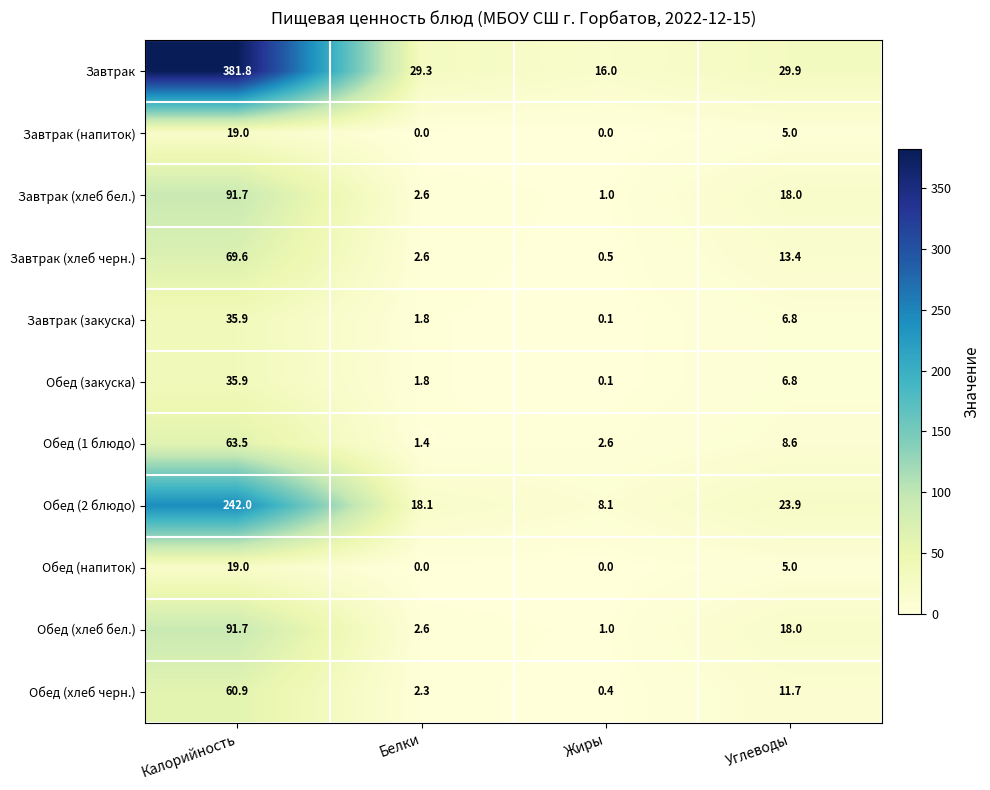

The Завтрак (хлеб бел.) series shows 3.7 at Белки. True or false?

False